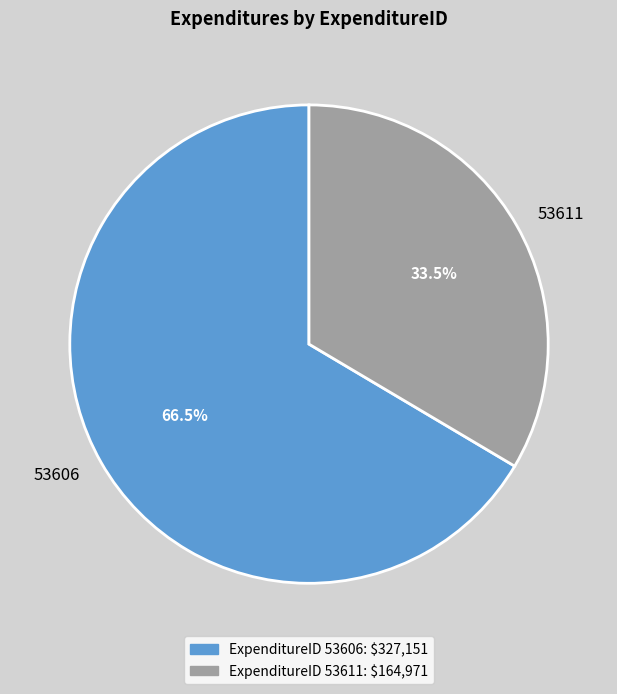

The 53606 slice represents 73% of the pie. True or false?

False